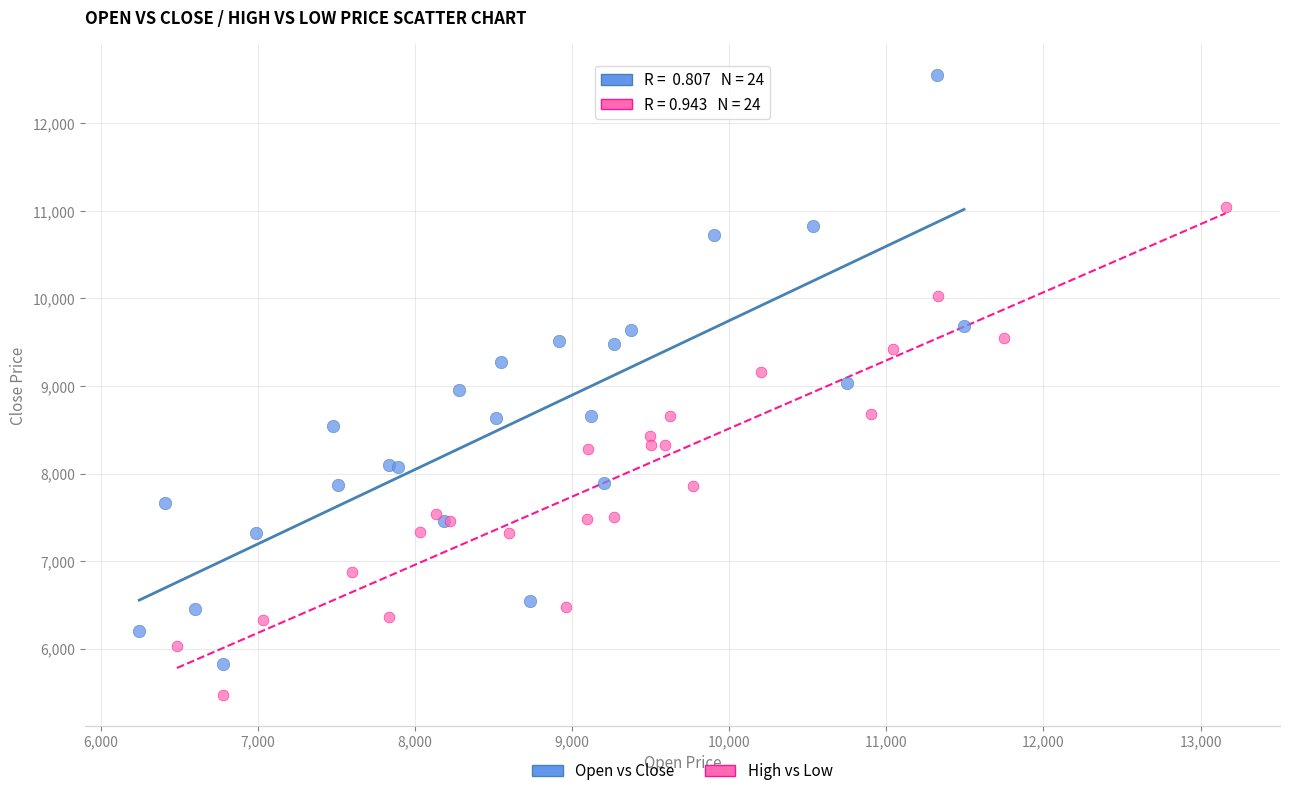

Which series reaches the minimum Y coordinate?

High vs Low